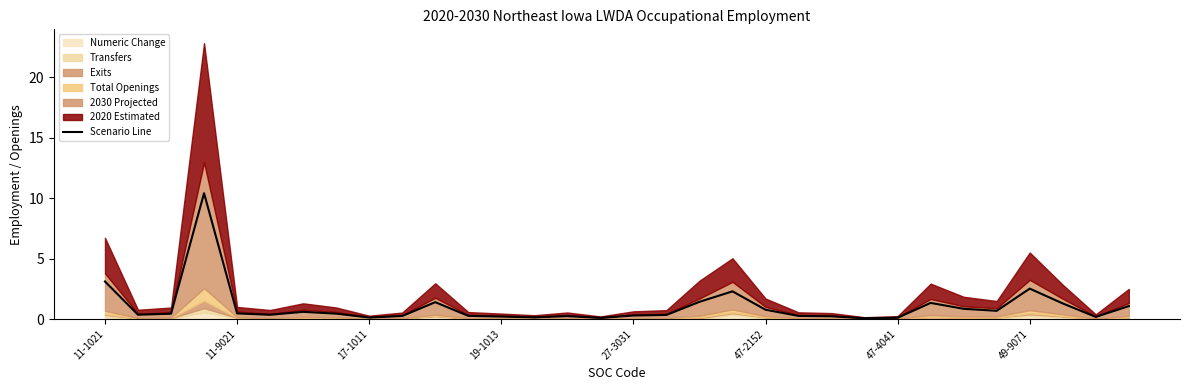

What is the maximum value for Scenario Line?

10.4